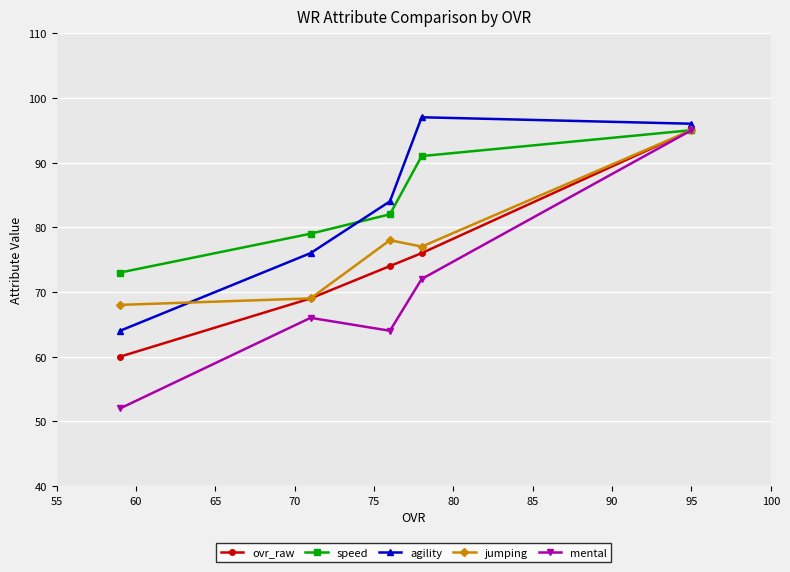

True or false: agility and ovr_raw intersect in this chart.

False